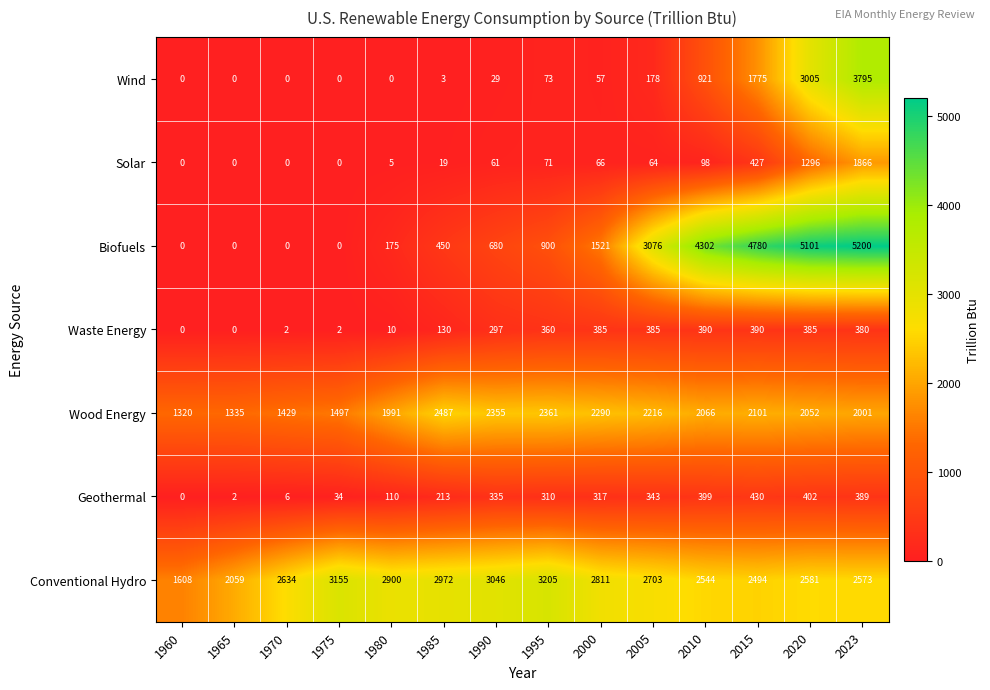

What is the minimum value for Wood Energy?

1320